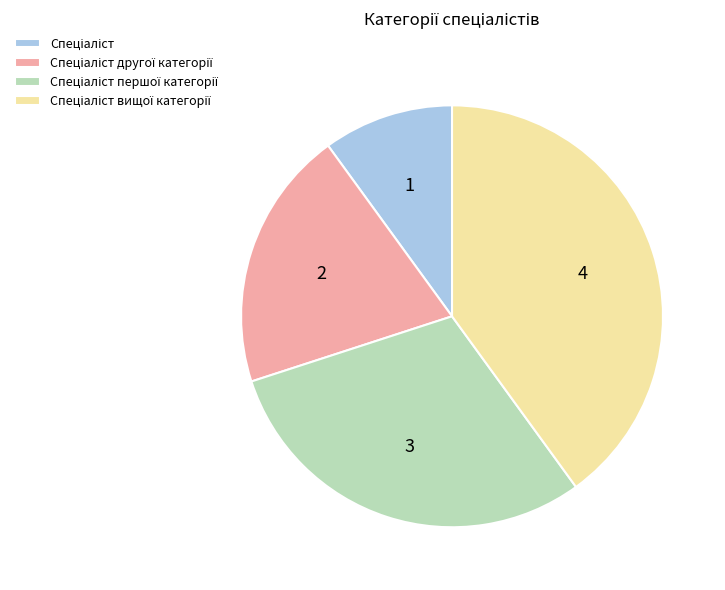

Is there any slice that represents more than half of the pie?

No